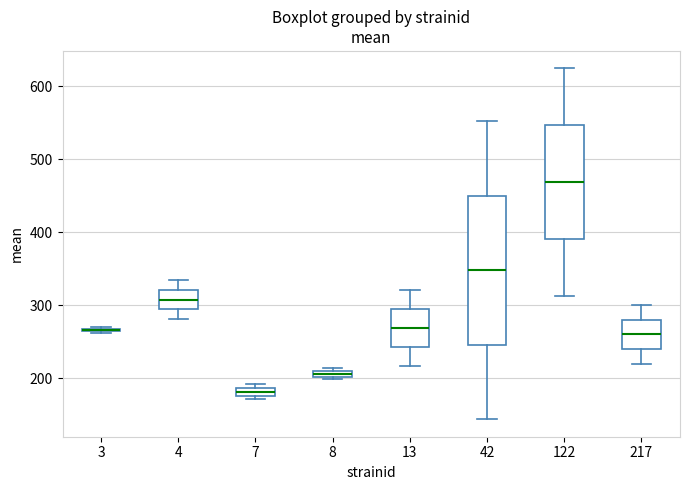

Where is the upper edge of the box at x = 8 on the y-axis? The values are not printed on the chart, so give them approximately, as read against the axis.

210